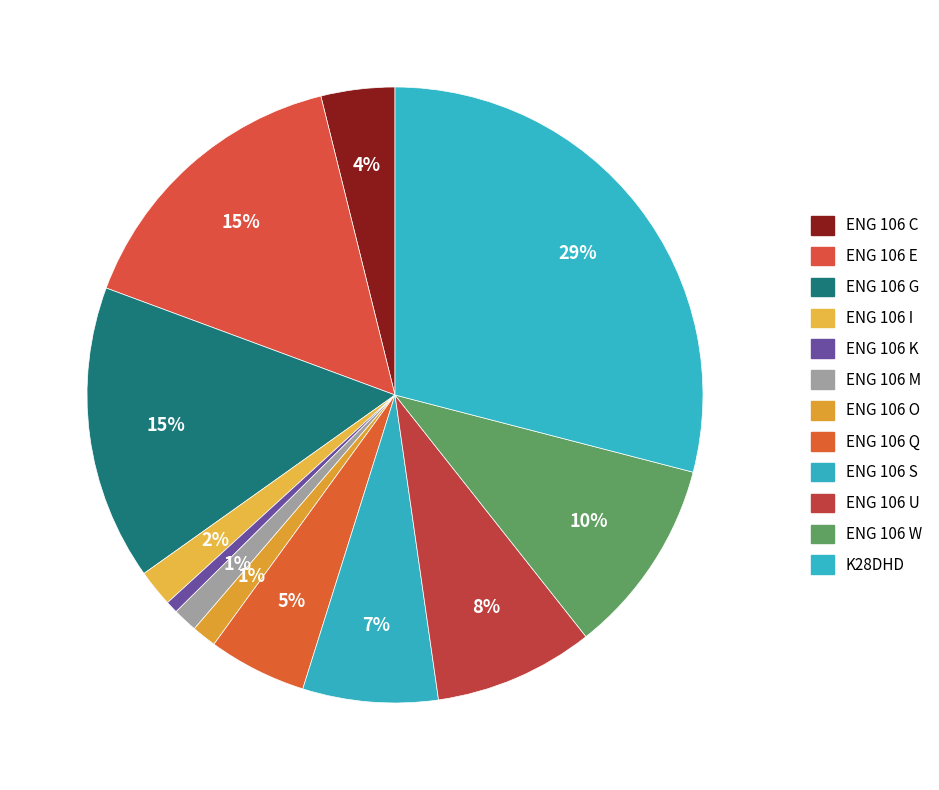

Does ENG 106 U represent more than half of the total?

No